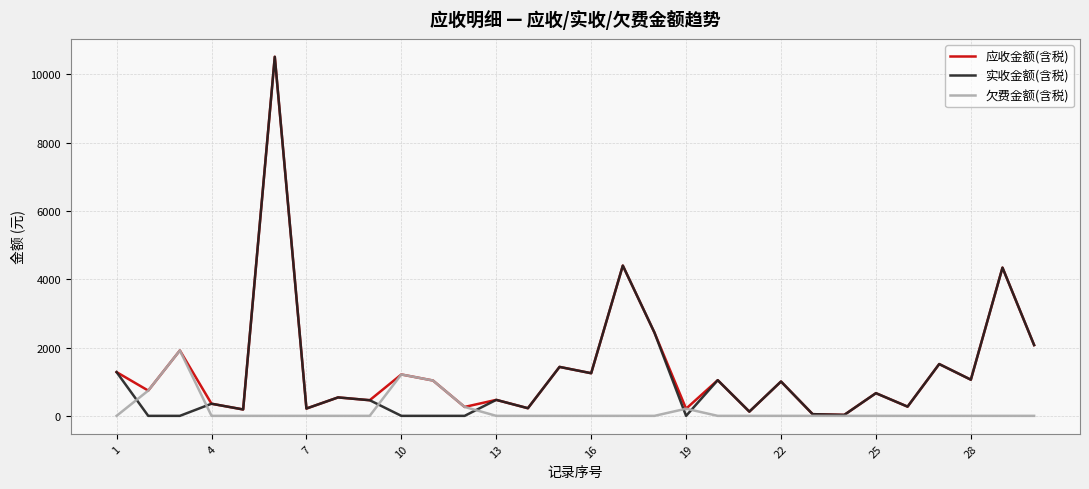

What is the maximum value shown in the chart?

10514.0